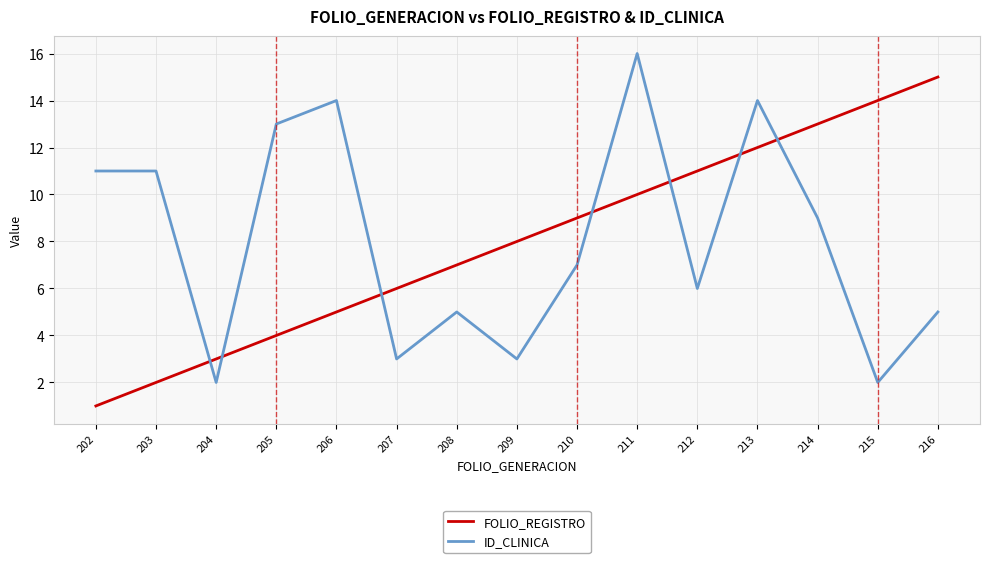

What is the sum of all FOLIO_REGISTRO values?

120